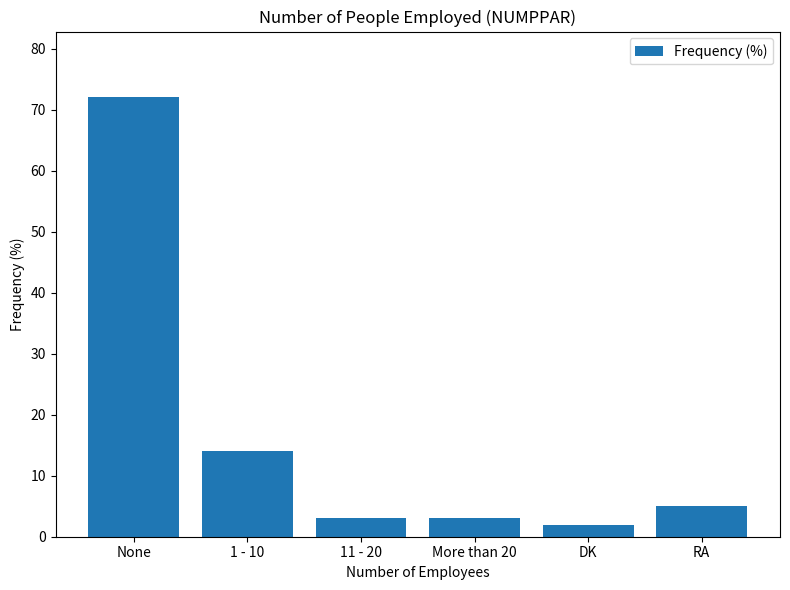

Which has a higher value, DK or 11 - 20?

11 - 20